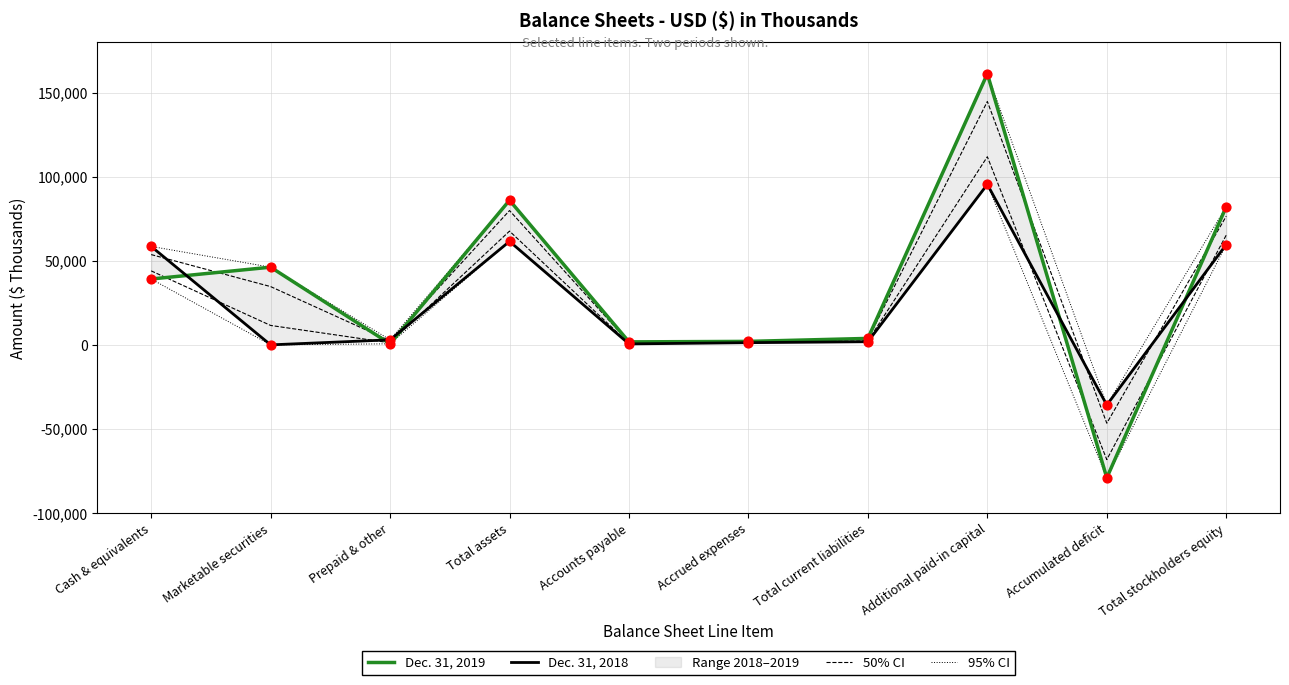

At which category is the sum across all series the highest?

Additional paid-in capital